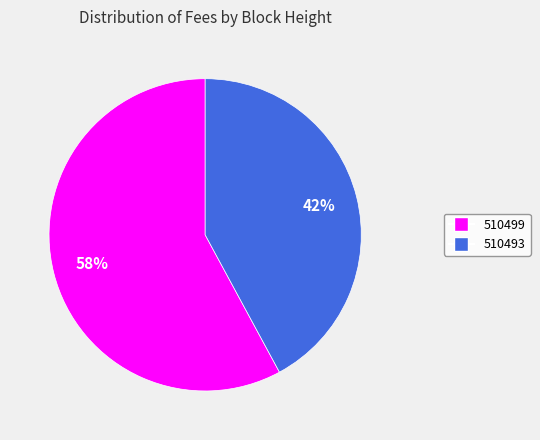

Which category has the biggest portion of the pie?

510499